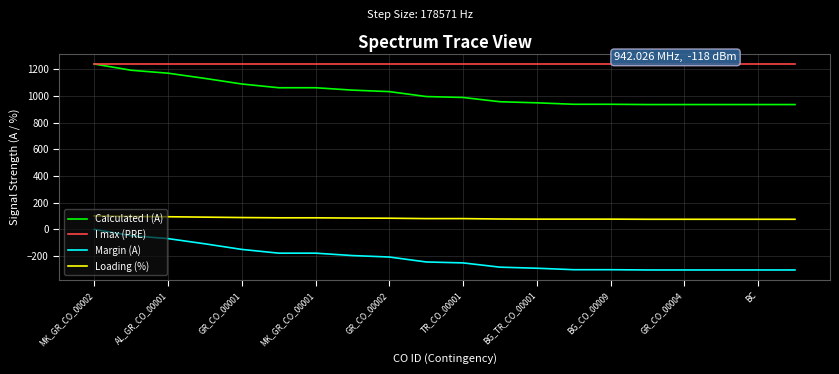

True or false: Margin (A) and Loading (%) intersect in this chart.

False